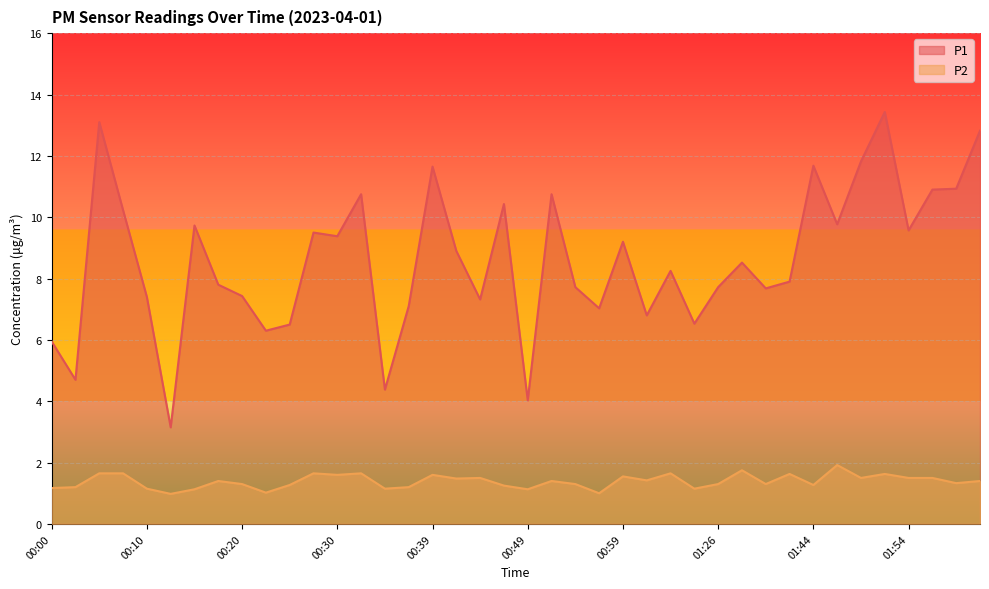

What is the total value across all series at 00:59?

10.8